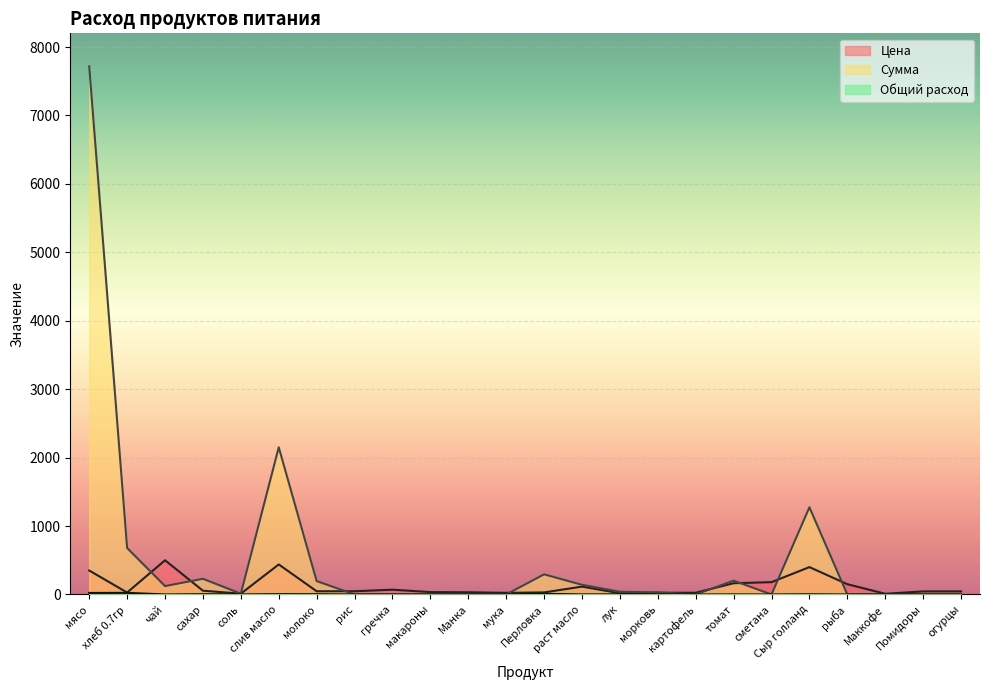

What is the value of the Цена point at the 23rd from the left?

45.0